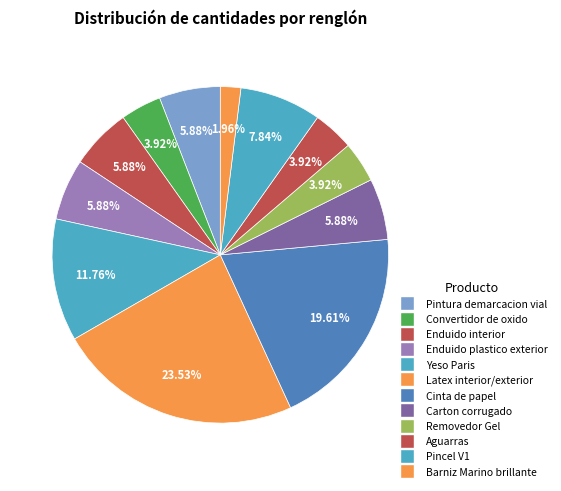

Count the number of slices in the pie.

12